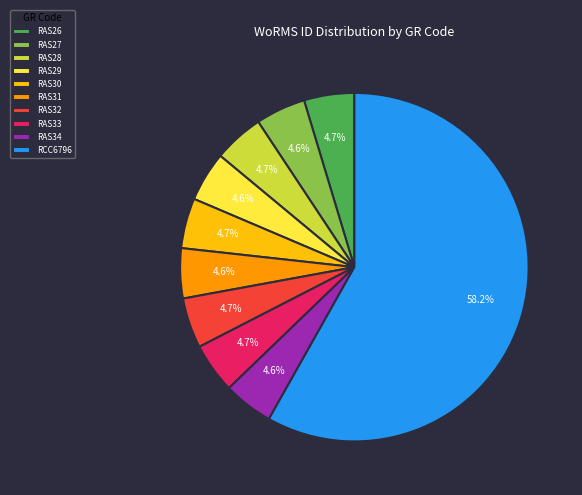

How many slices are in this pie chart?

10